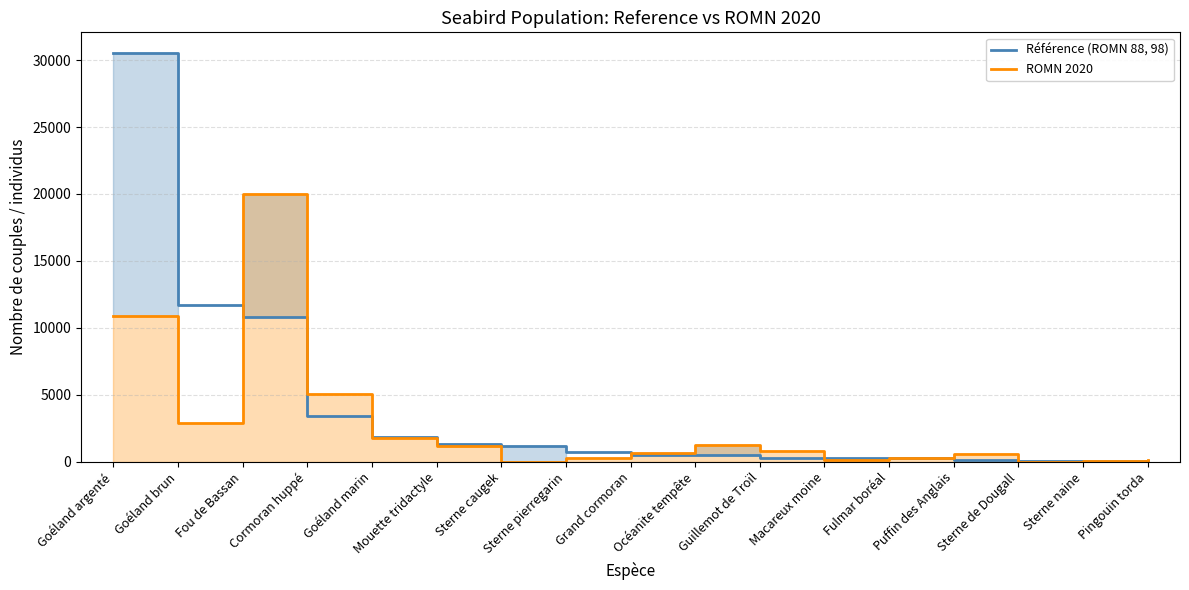

Which category has the highest value across all series?

Goéland argenté